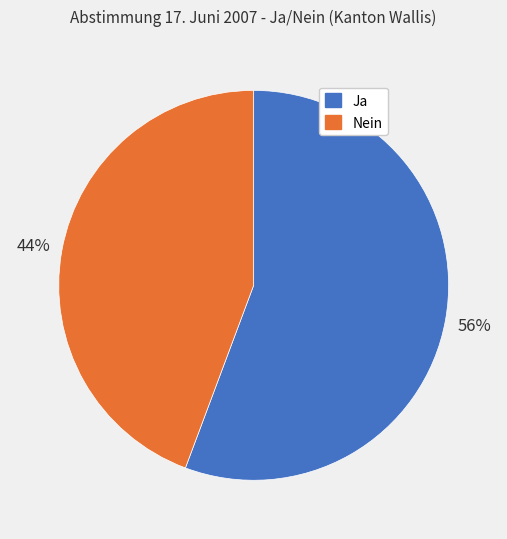

How many slices are in this pie chart?

2